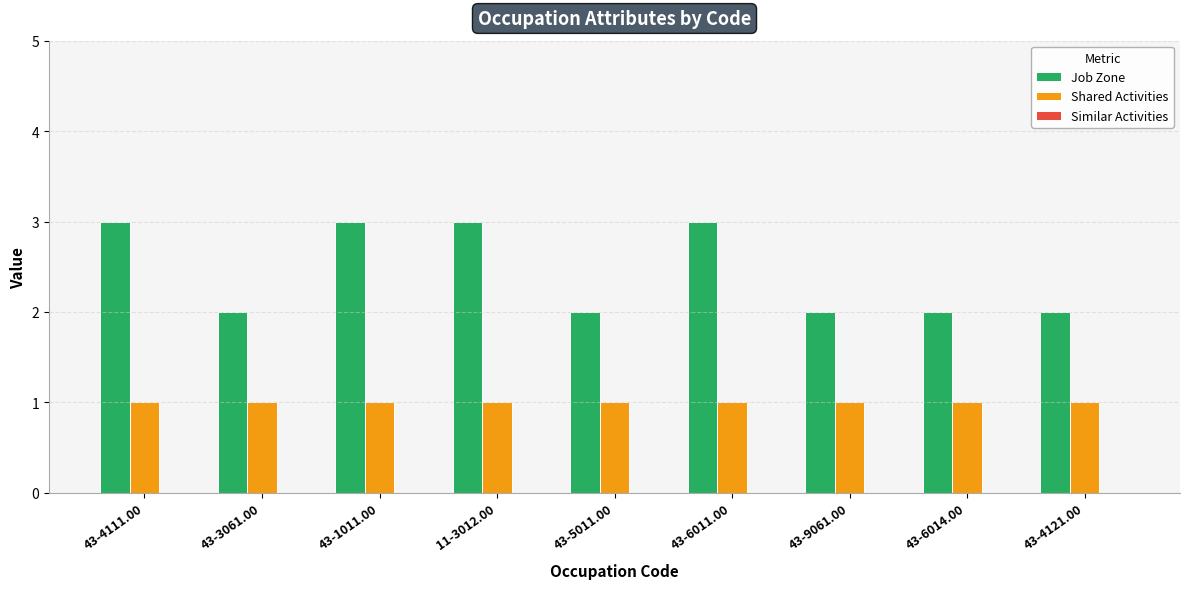

Is it true that Job Zone equals 2 at 43-9061.00?

True